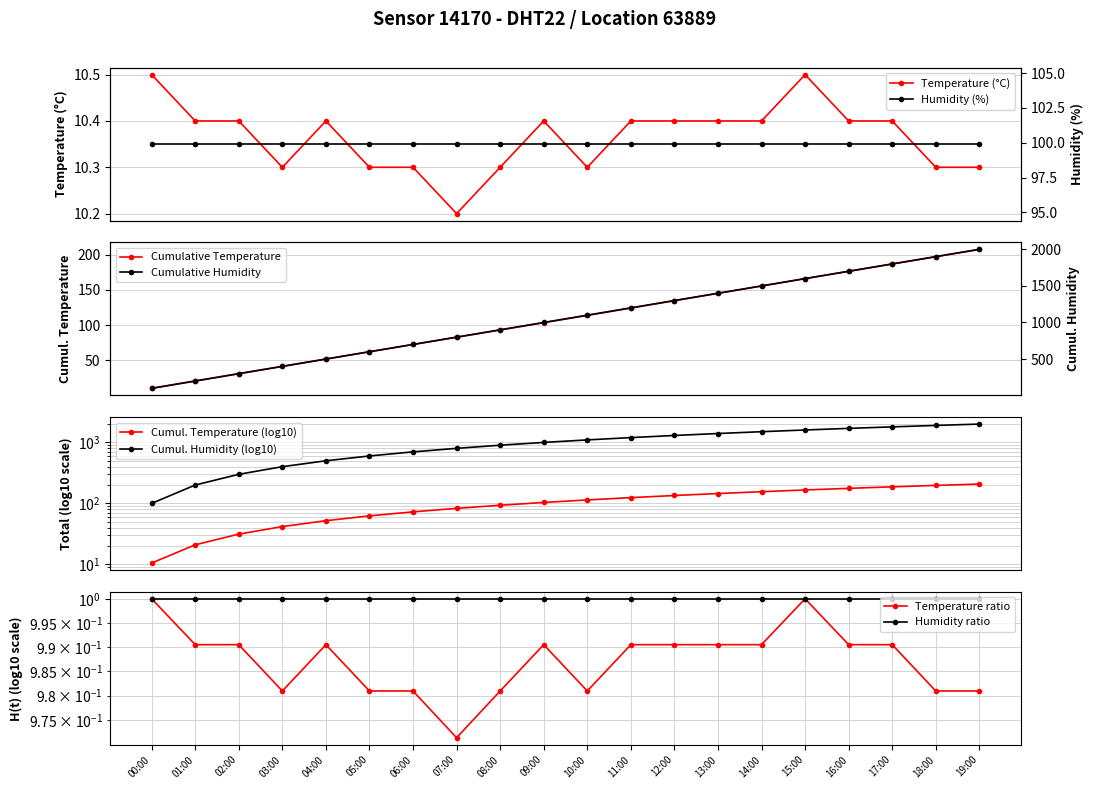

At which category does the data reach its first local valley?

03:00